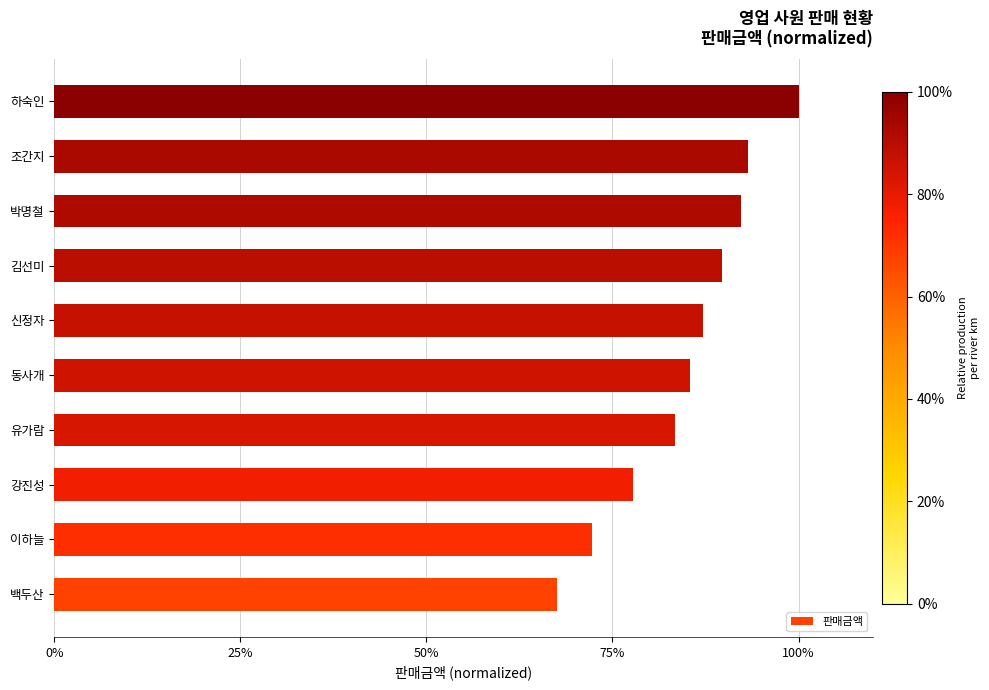

Which has a higher value, 이하늘 or 하숙인?

하숙인